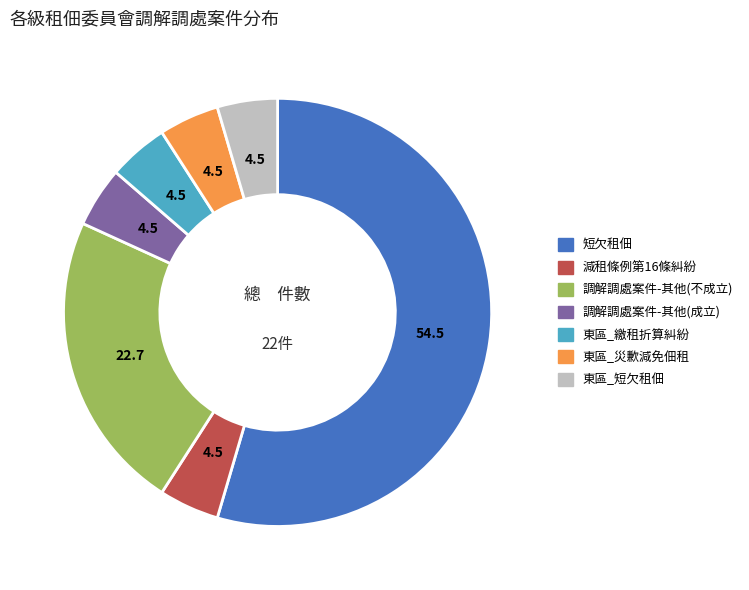

Is there any slice that represents more than half of the pie?

Yes